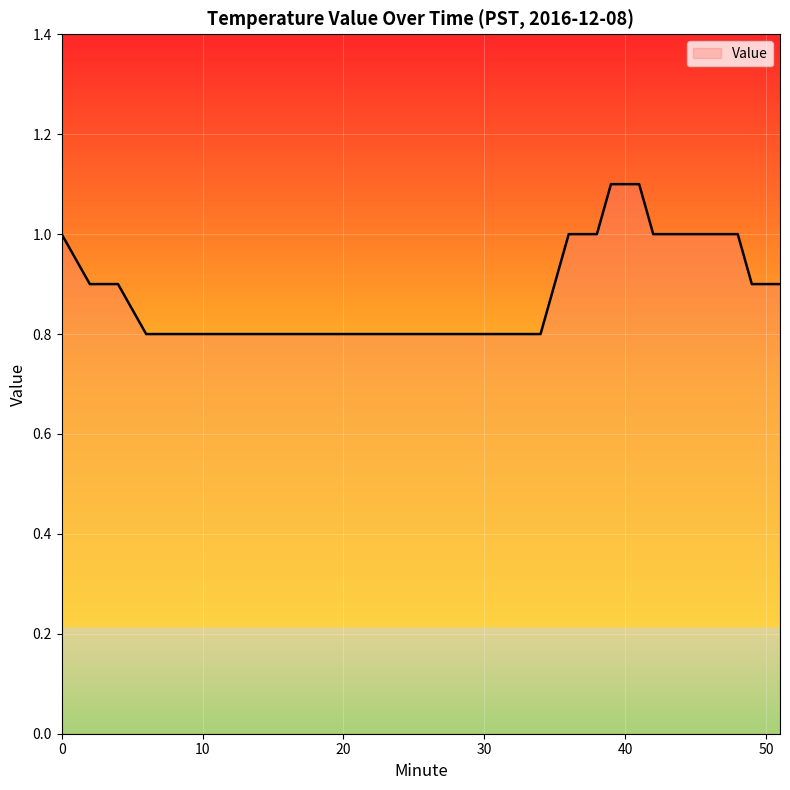

What is the difference between the maximum and minimum values?

0.3